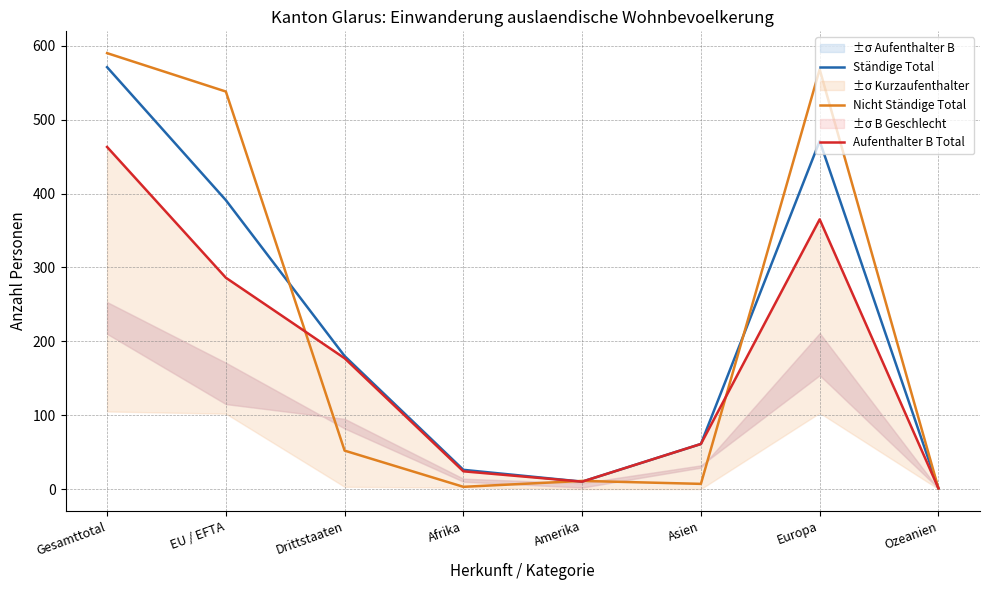

At which label is Aufenthalter B Total closest to 232?

EU / EFTA